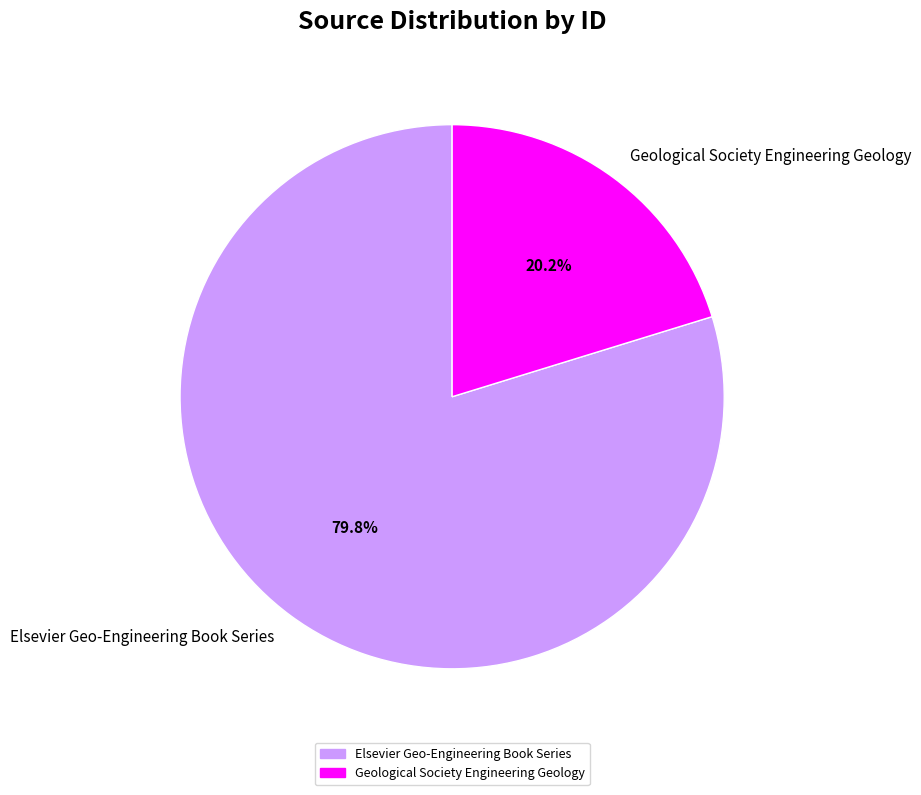

Which slice is the smallest?

Geological Society Engineering Geology